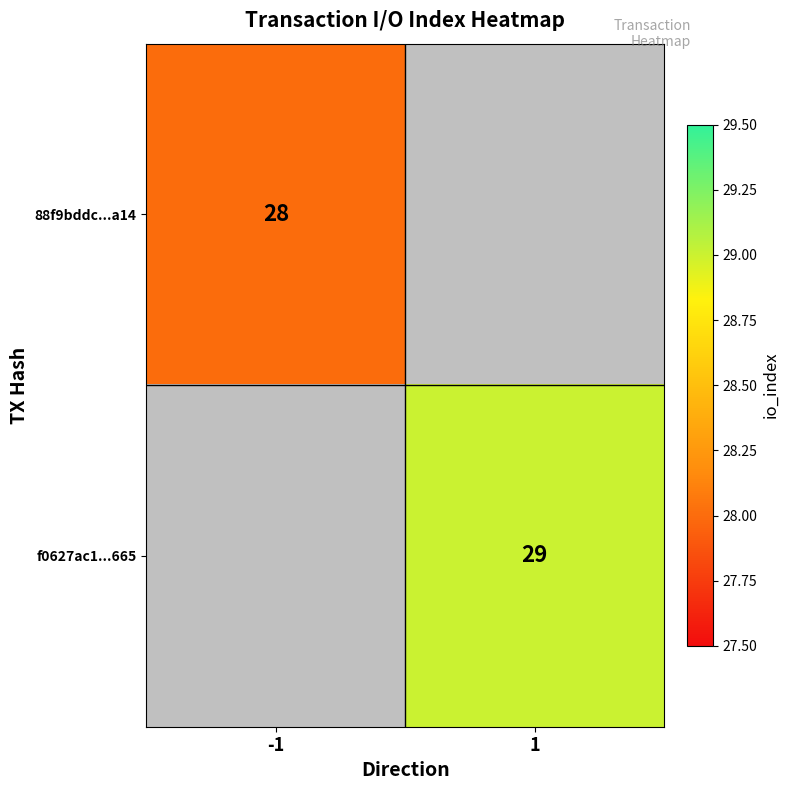

The value of 88f9bddc...a14 at -1 is 28. True or false?

True